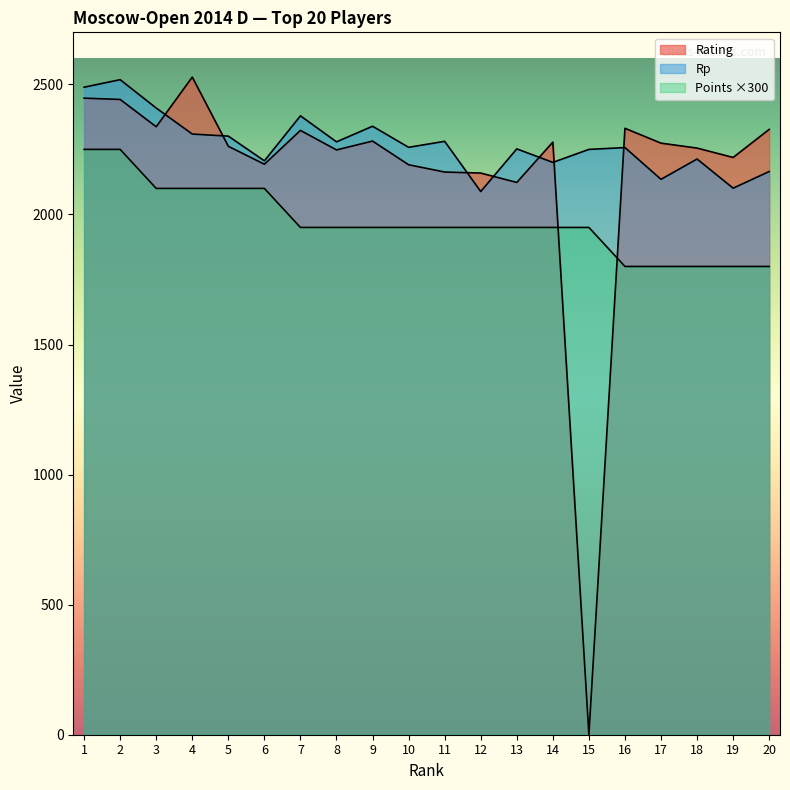

Is it true that Rp equals 2101 at 19?

True